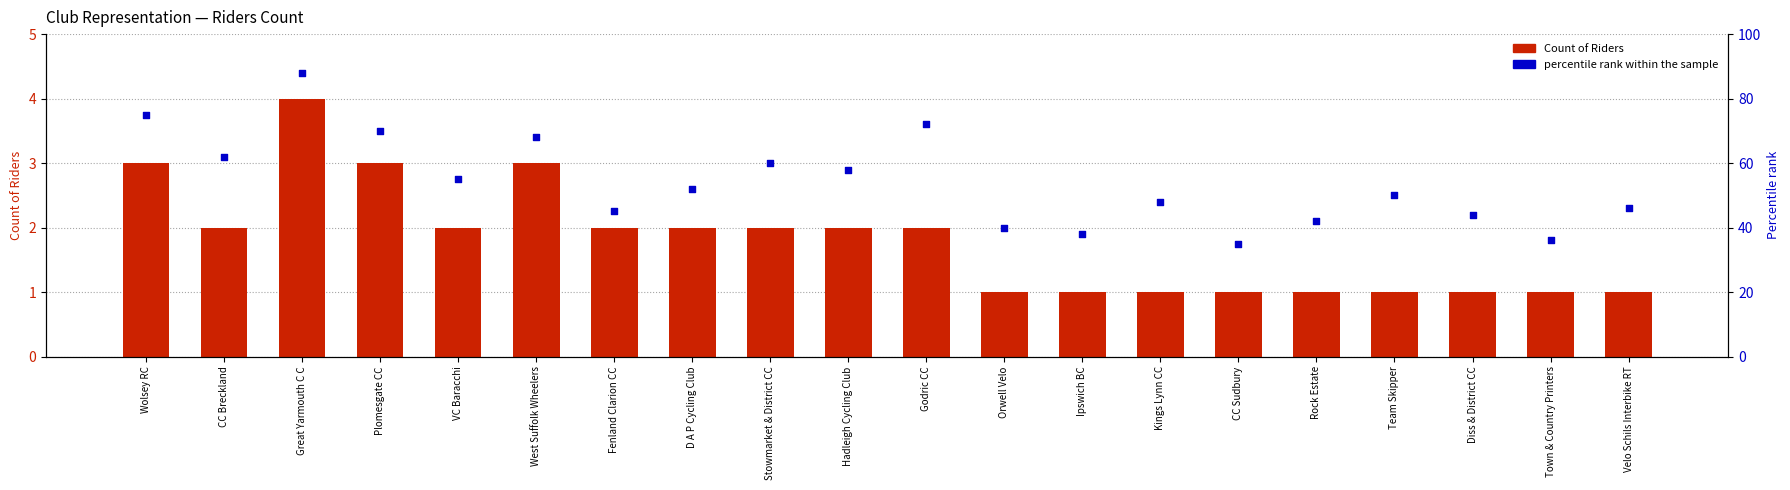

At how many categories does at least one series exceed 28?

20